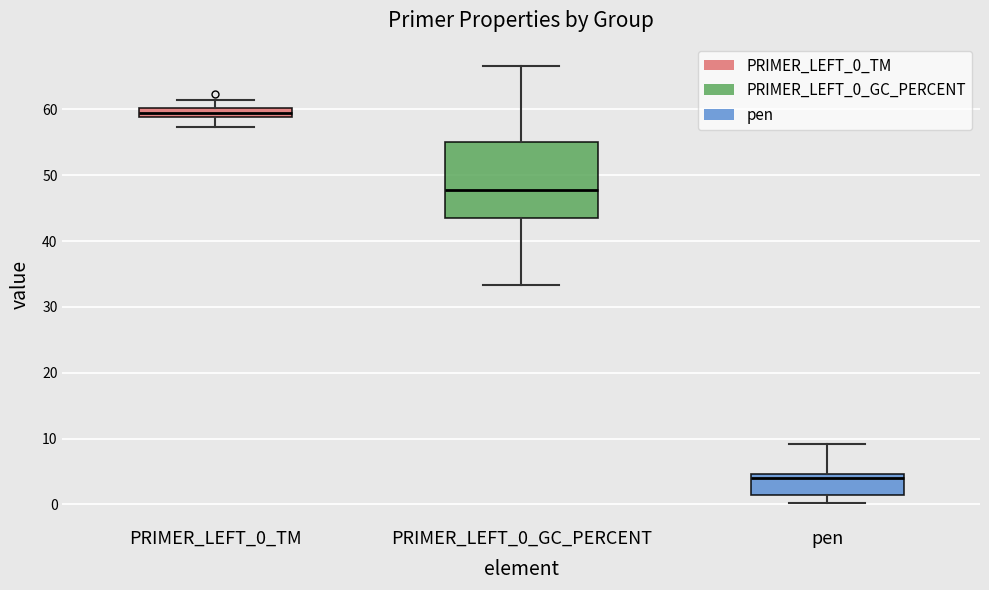

Which box is the tallest, from its lower edge to its upper edge?

PRIMER_LEFT_0_GC_PERCENT